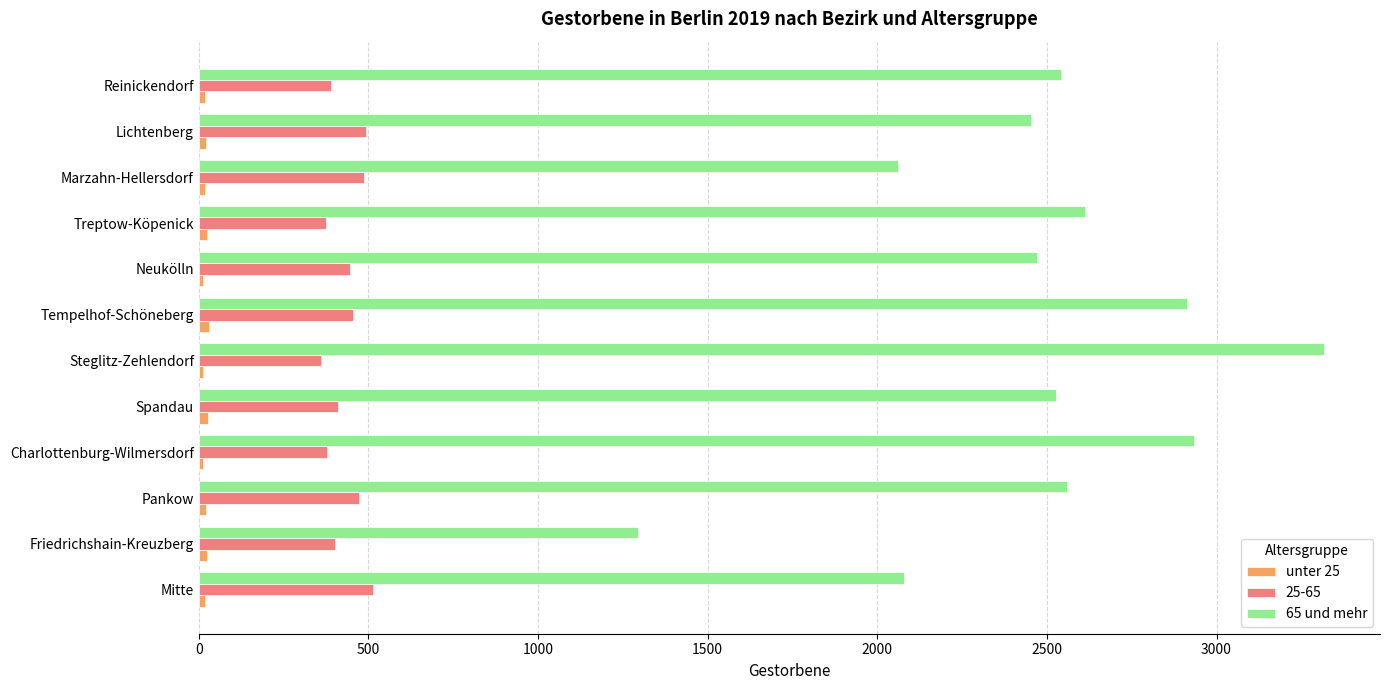

Is it true that 65 und mehr equals 532 at Pankow?

False